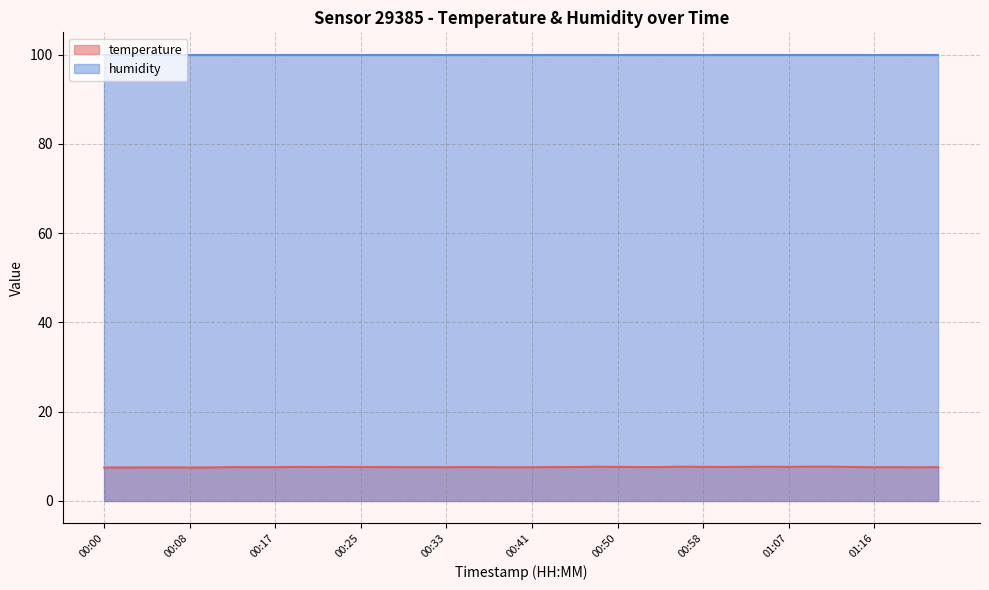

What is the maximum value shown in the chart?

100.0